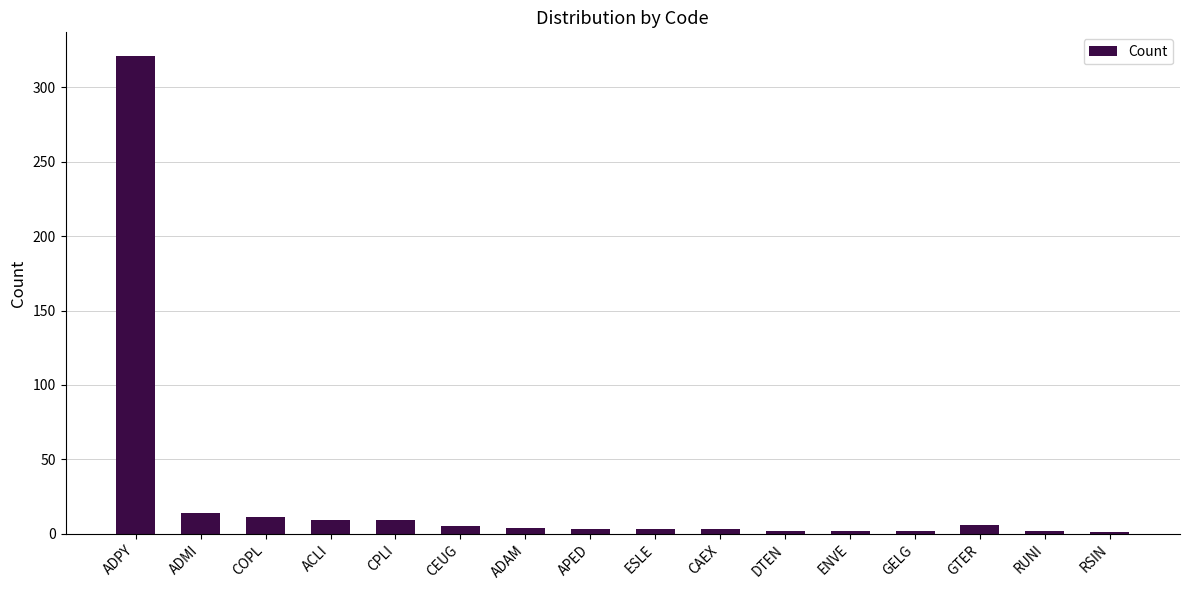

What is the sum of all values?

397